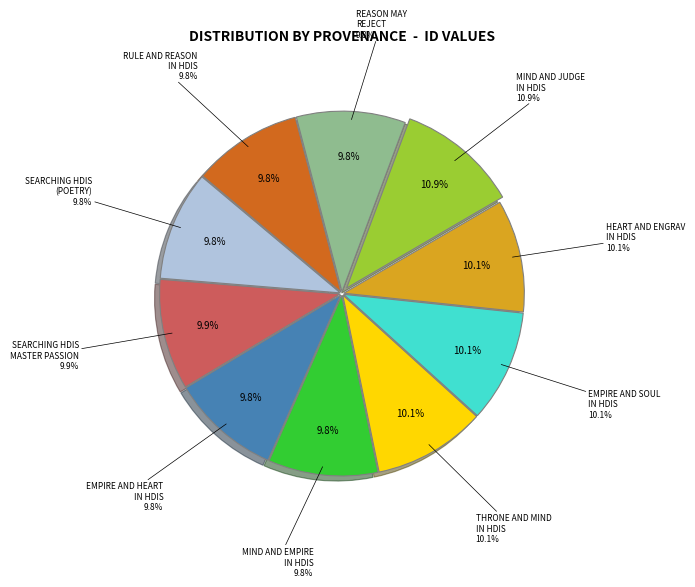

What portion of the pie excludes Searching empire and soul in HDIS?

89.9%